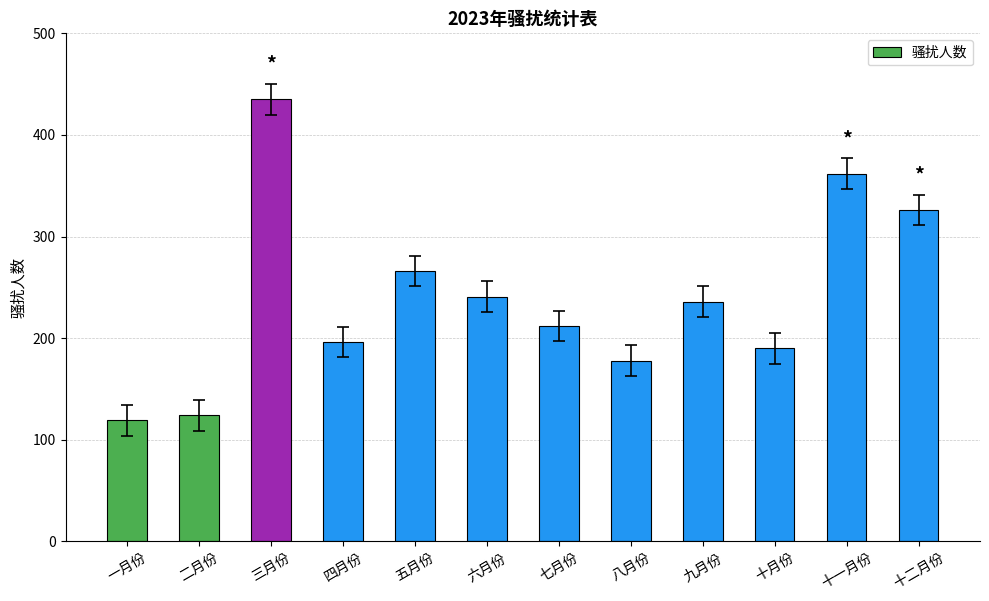

What is the greatest value displayed?

435